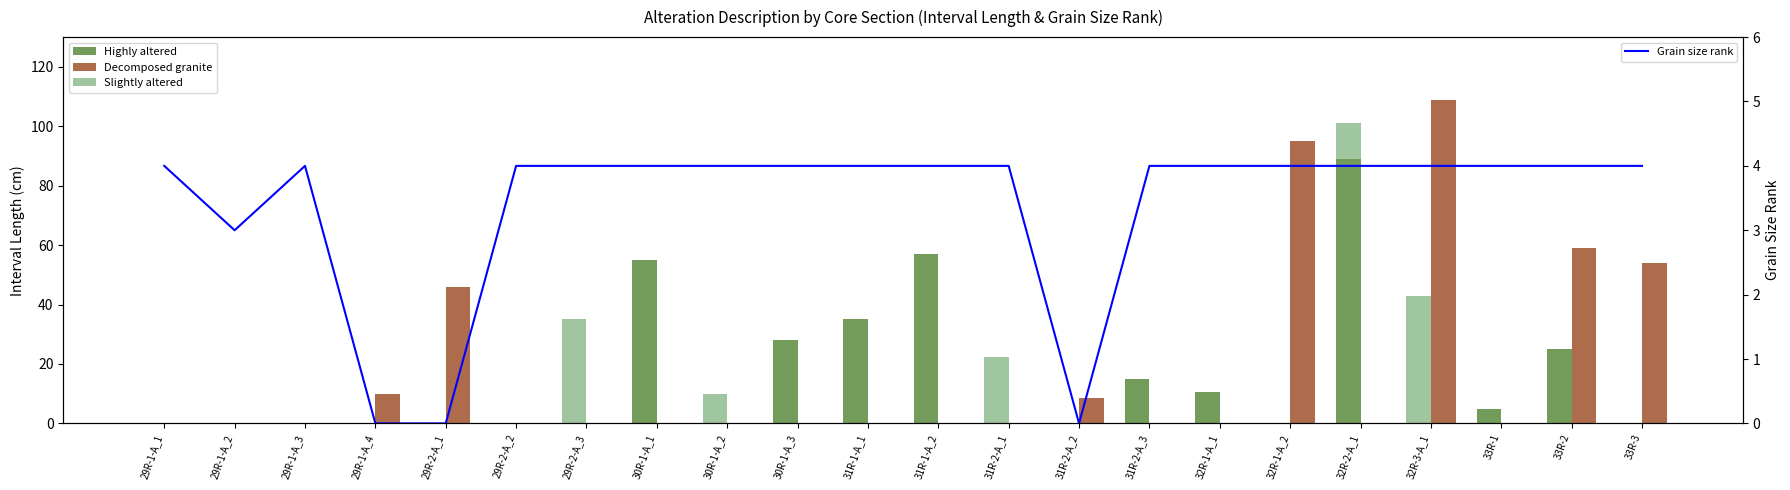

Which series has the largest total across all categories?

Decomposed granite